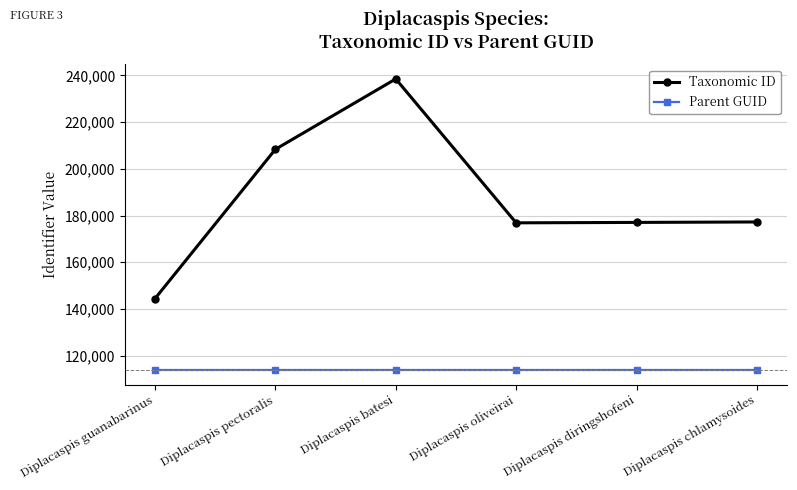

Is it true that Taxonomic ID equals 300496 at Diplacaspis diringshofeni?

False